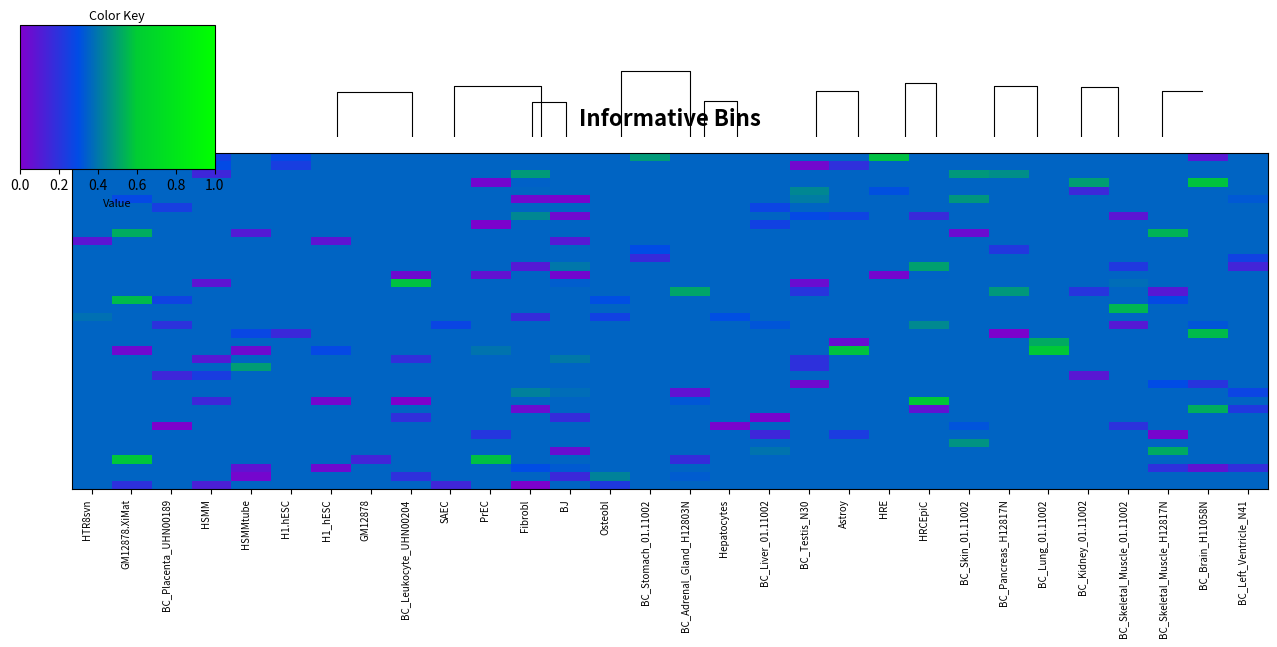

Between HRCEpiC and BC_Leukocyte_UHN00204, which is larger?

HRCEpiC